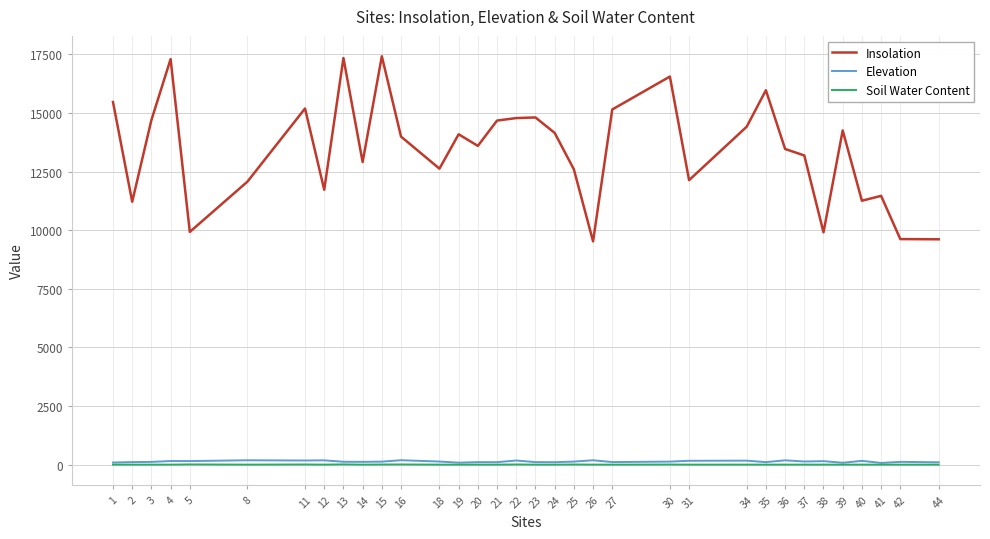

True or false: Insolation has more than 0 points higher than both neighbors.

True